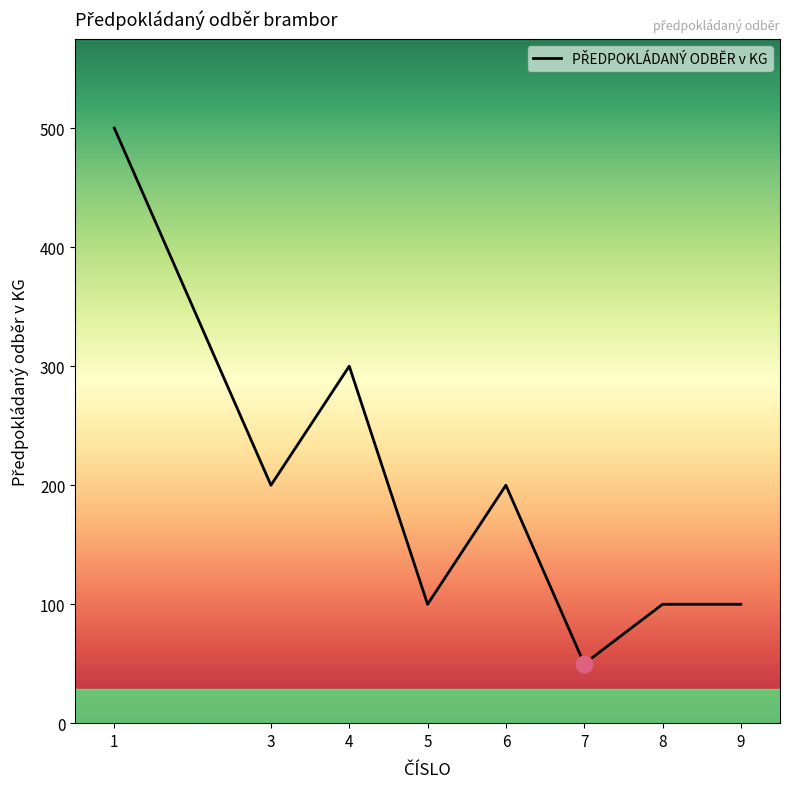

Reading left to right, what are all the values shown in this chart?

500	200	300	100	200	50	100	100